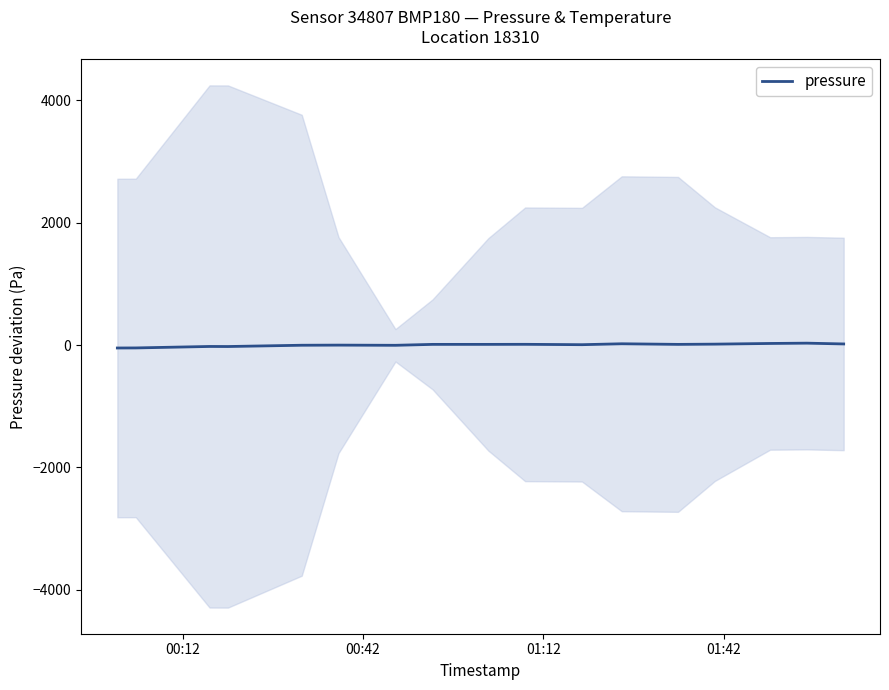

Does the chart display data point markers on the line(s)?

No